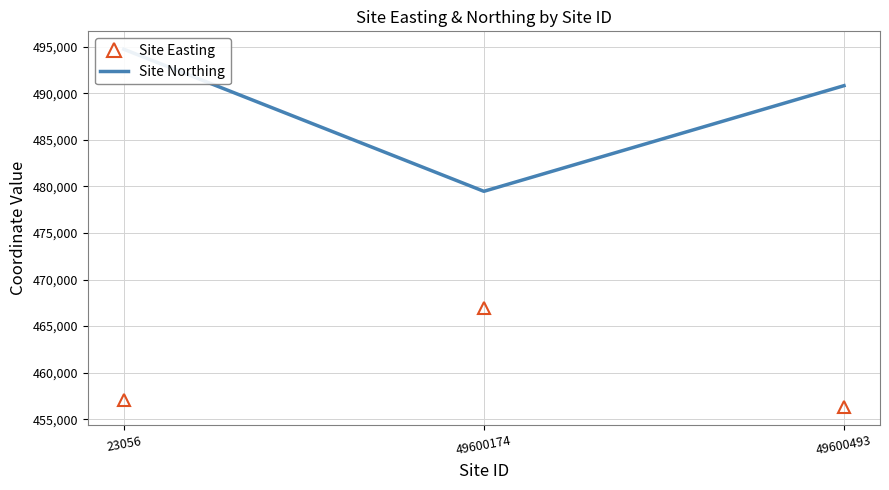

The Site Easting series shows 220645 at 49600174. True or false?

False